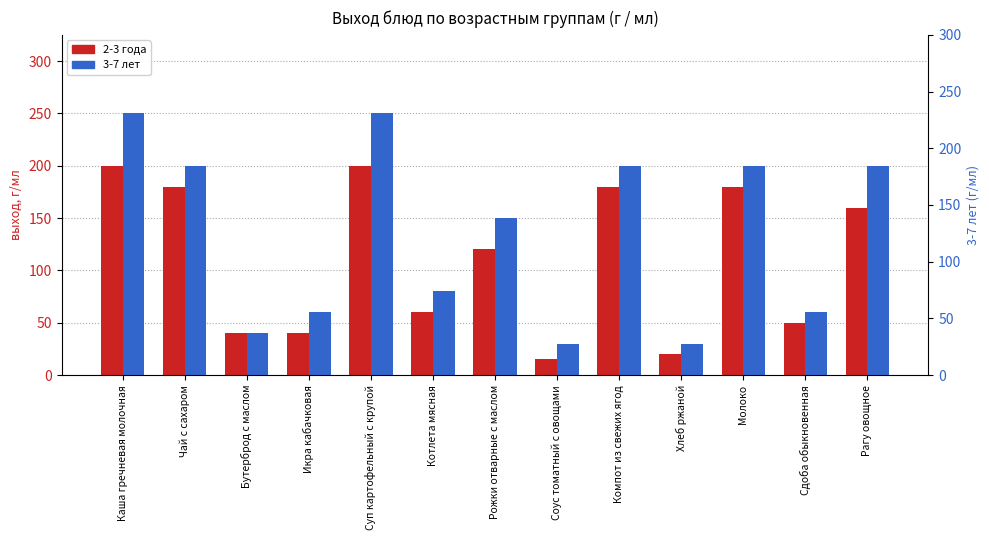

Reading left to right, extract all data points from this chart.

2-3 года: Каша гречневая молочная=200	Чай с сахаром=180	Бутерброд с маслом=40	Икра кабачковая=40	Суп картофельный с крупой=200	Котлета мясная=60	Рожки отварные с маслом=120	Соус томатный с овощами=15	Компот из свежих ягод=180	Хлеб ржаной=20	Молоко=180	Сдоба обыкновенная=50	Рагу овощное=160
3-7 лет: Каша гречневая молочная=250	Чай с сахаром=200	Бутерброд с маслом=40	Икра кабачковая=60	Суп картофельный с крупой=250	Котлета мясная=80	Рожки отварные с маслом=150	Соус томатный с овощами=30	Компот из свежих ягод=200	Хлеб ржаной=30	Молоко=200	Сдоба обыкновенная=60	Рагу овощное=200